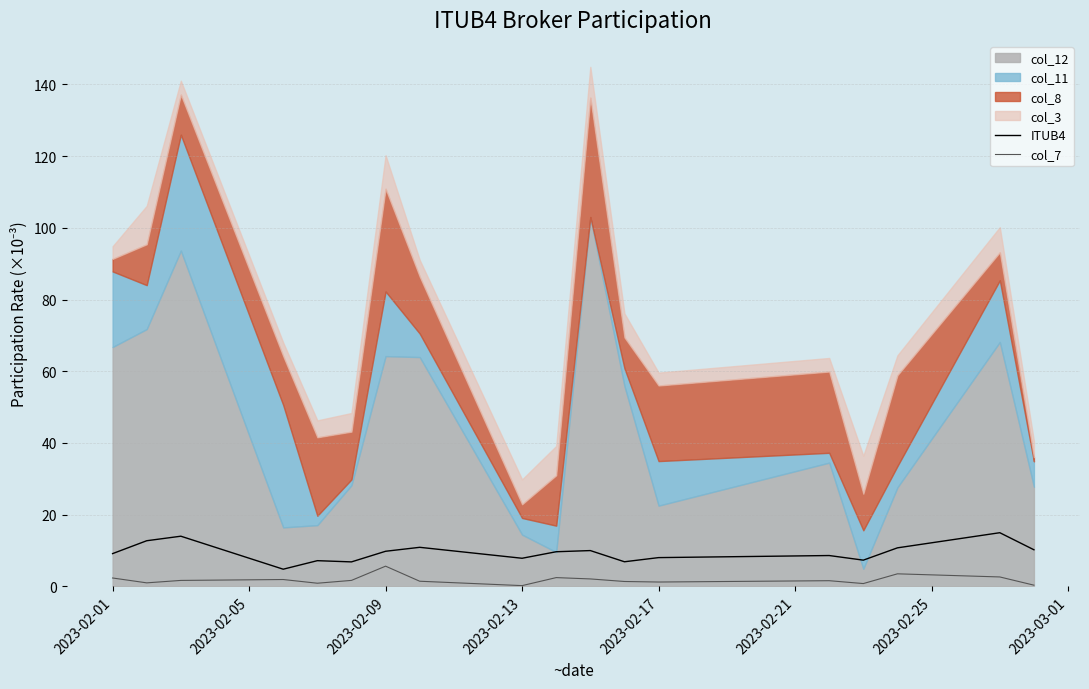

What is the maximum value for col_7?

5.6